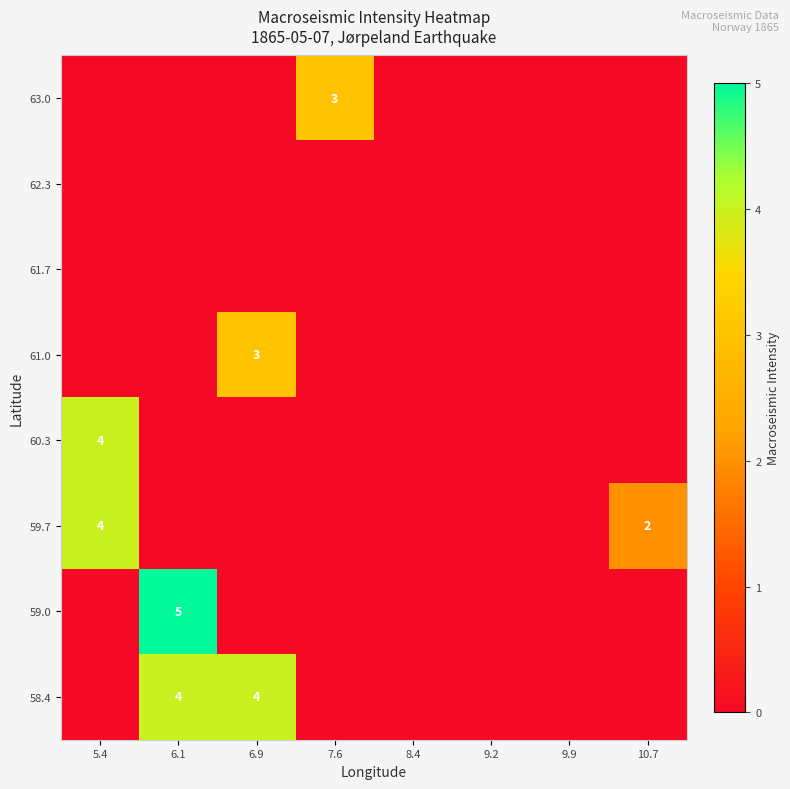

True or false: 60.3 has a value of 3 at 5.4.

False